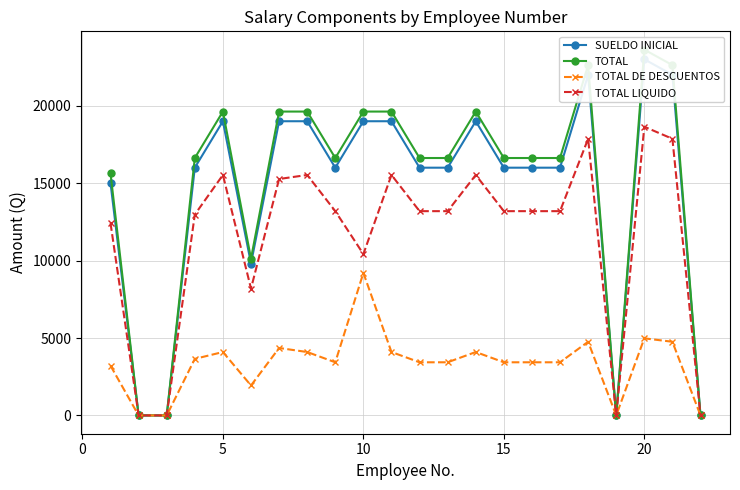

What is the highest value of the TOTAL LIQUIDO series?

18645.8